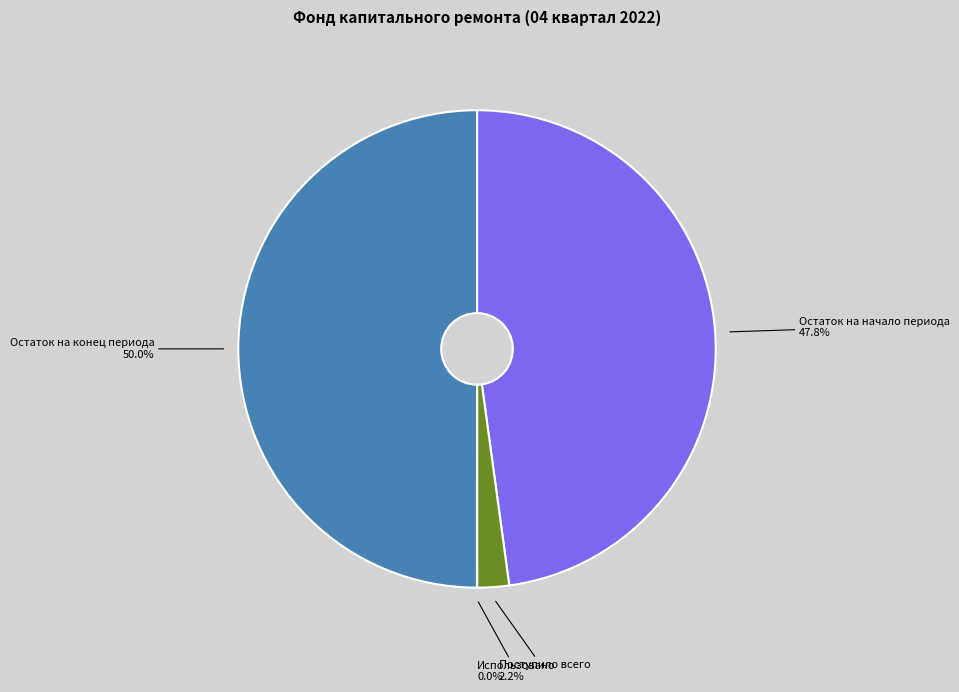

The Остаток на конец периода slice represents 50% of the pie. True or false?

True